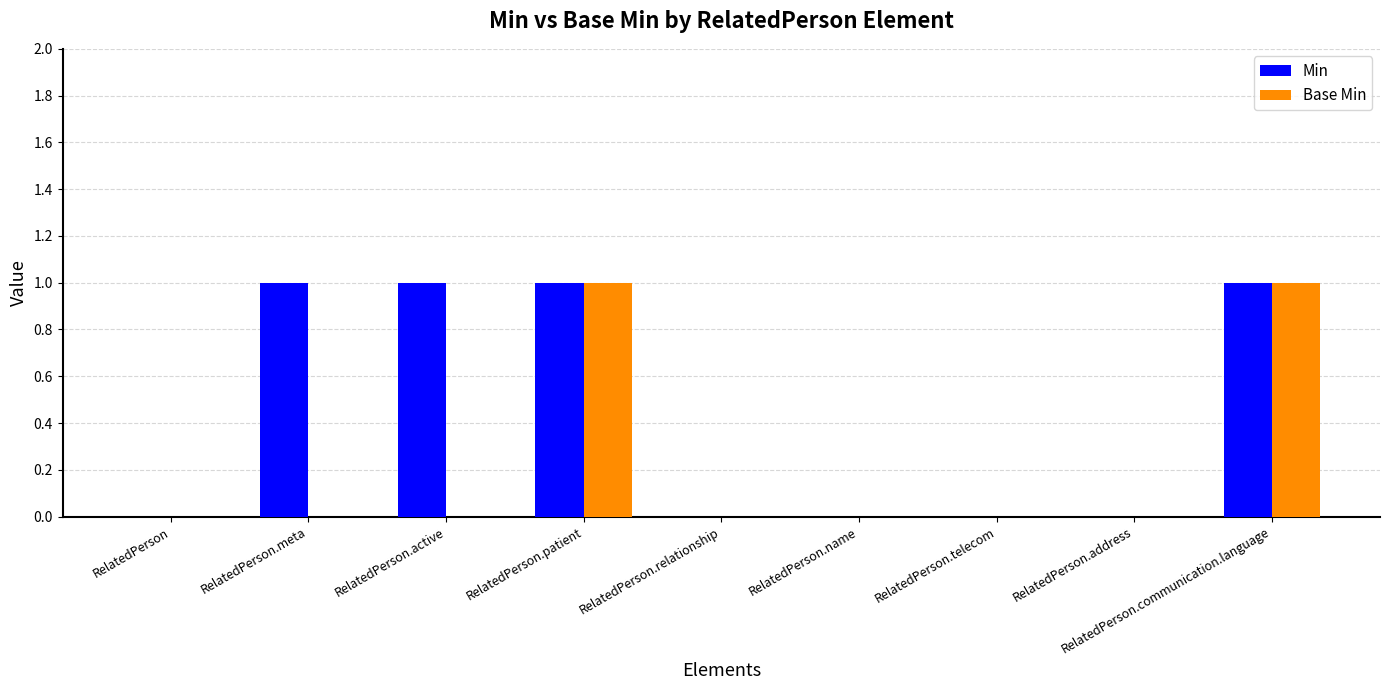

Is it true that Base Min equals 0 at RelatedPerson.name?

True